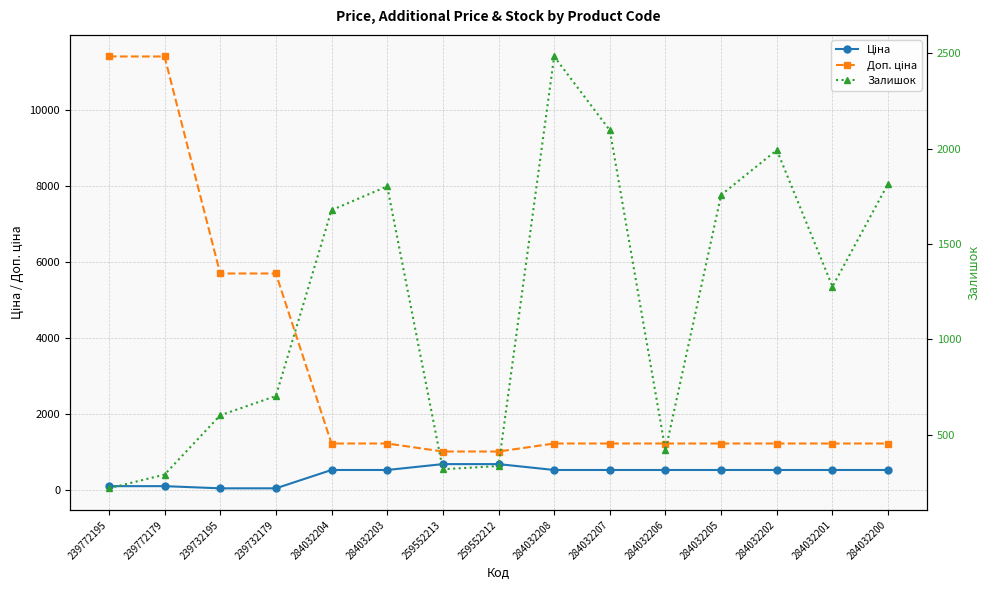

Rank the series by their average value, from highest to lowest.

Доп. ціна, Залишок, Ціна